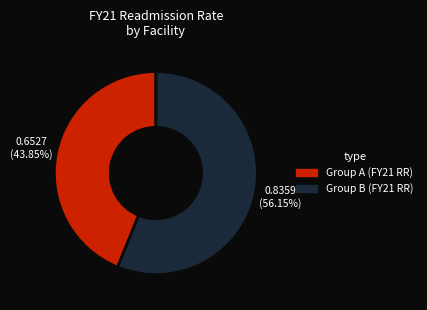

Is the sum of Group B (FY21 RR) and Group A (FY21 RR) greater than half?

Yes